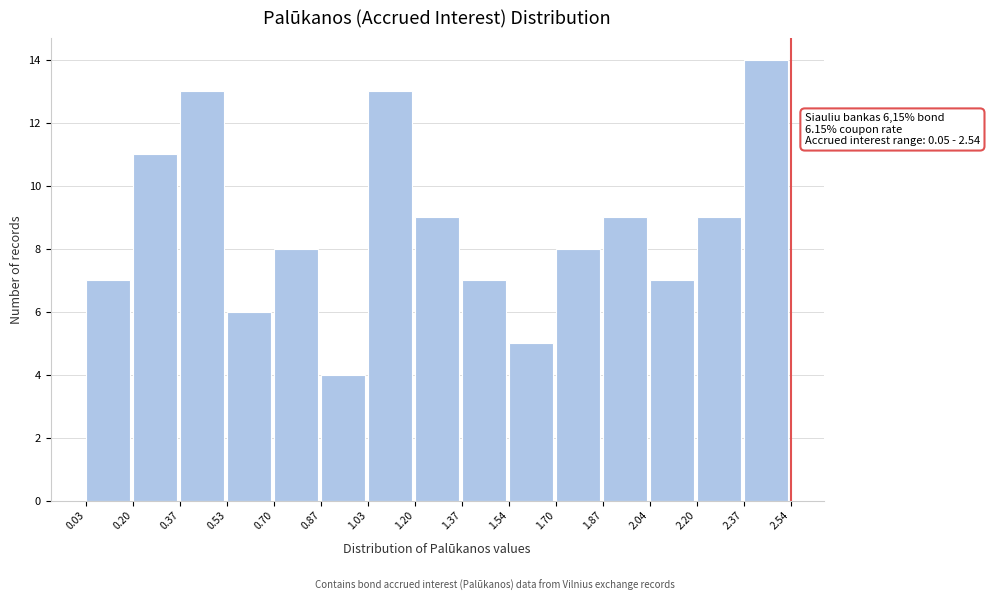

Which range on the x-axis has the tallest bar?

2.37 to 2.54